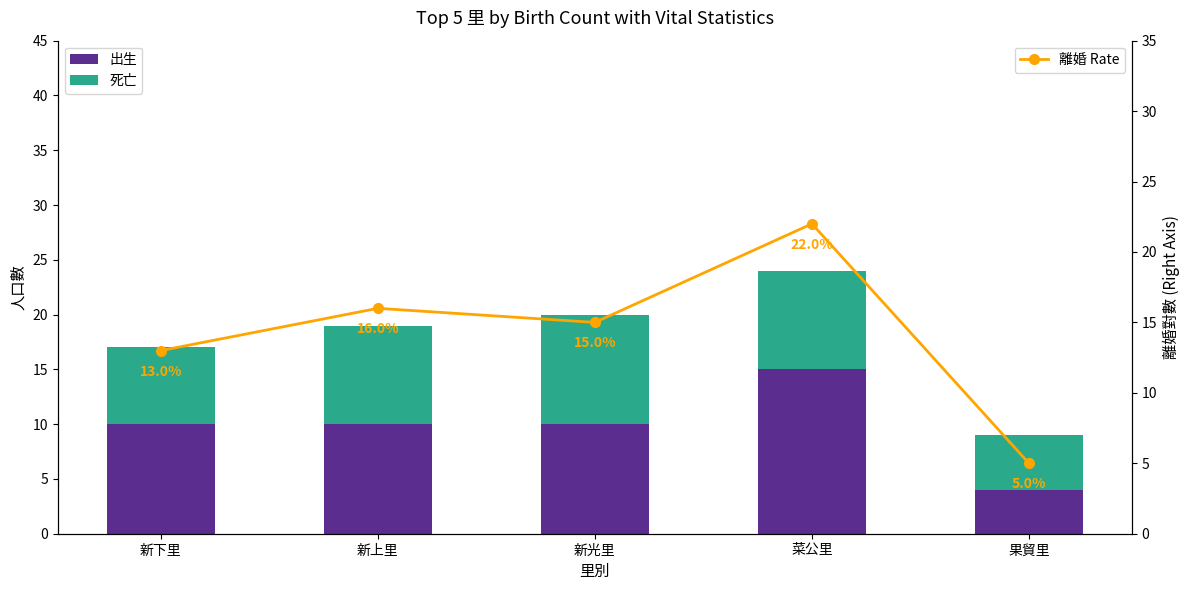

What position from the left is 菜公里?

4